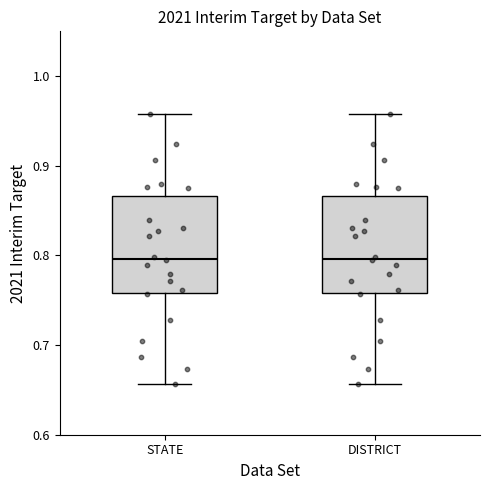

Reading left to right, read every box against the y-axis: the position of its median line, the range the box covers, and the ends of its whiskers. The values are not printed on the chart, so give them approximately, as read against the axis.

STATE: median 0.80, box 0.76 to 0.87, whiskers 0.66 to 0.96
DISTRICT: median 0.80, box 0.76 to 0.87, whiskers 0.66 to 0.96